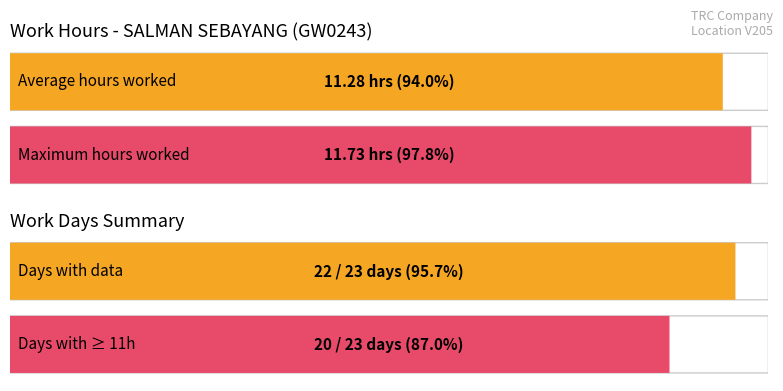

What position from the left is 22?

2